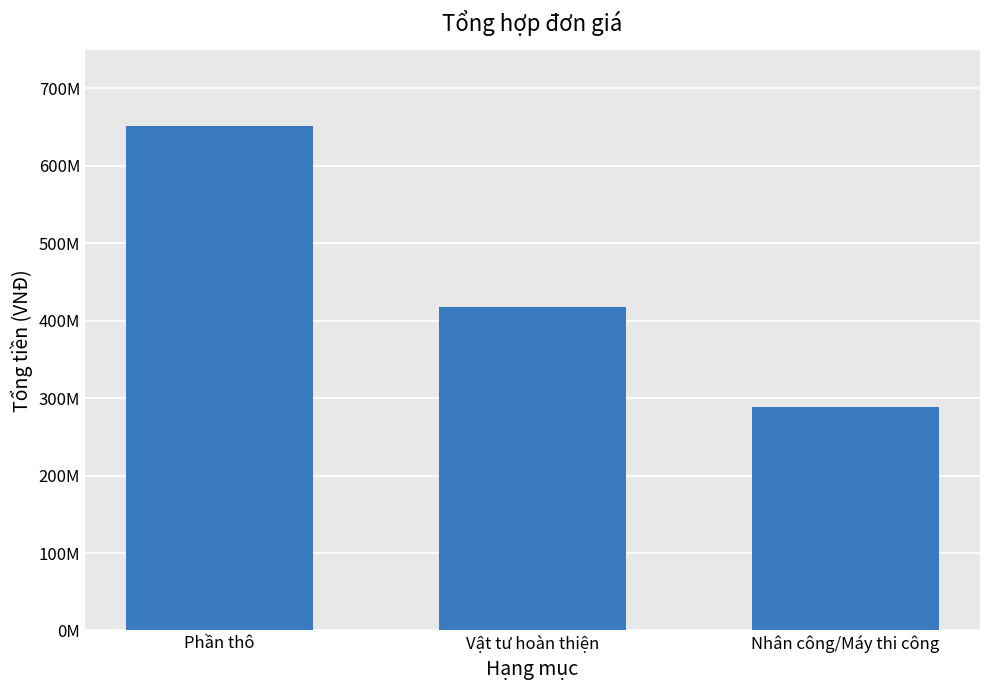

Are the bars horizontal?

No